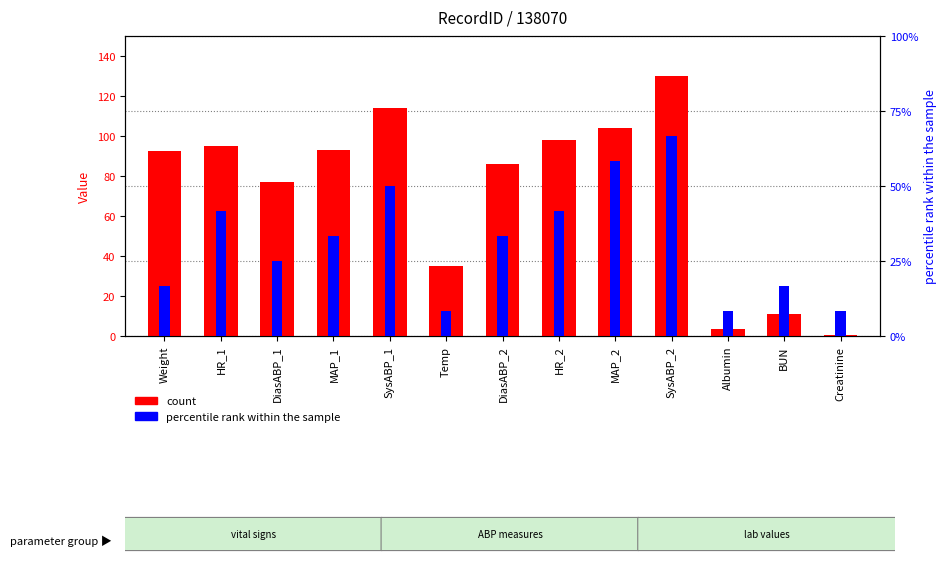

What is the label of the 12th bar from the right?

HR_1